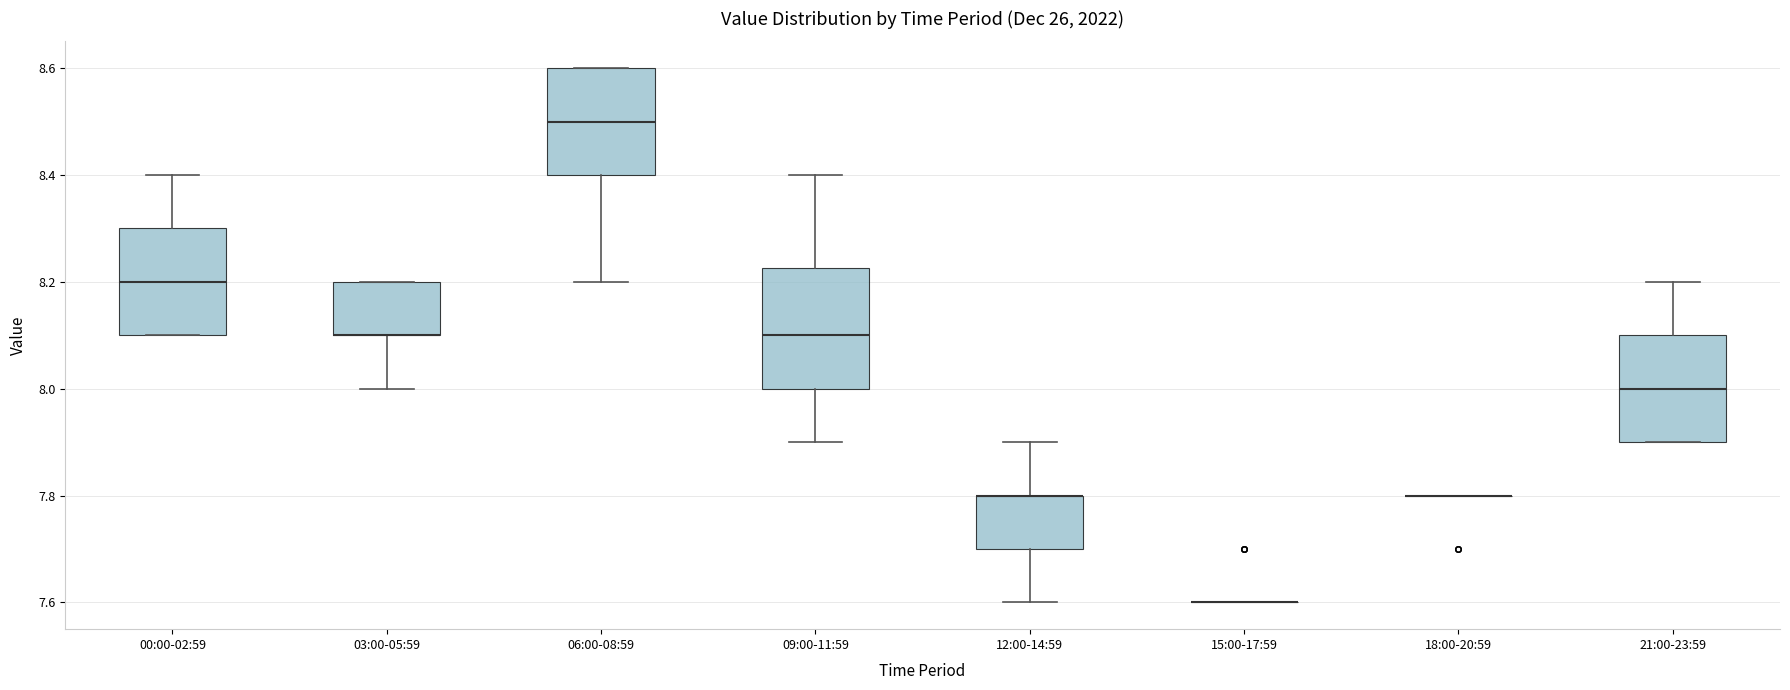

Where is the lower edge of the box for 00:00-02:59 on the y-axis? The values are not printed on the chart, so give them approximately, as read against the axis.

8.10